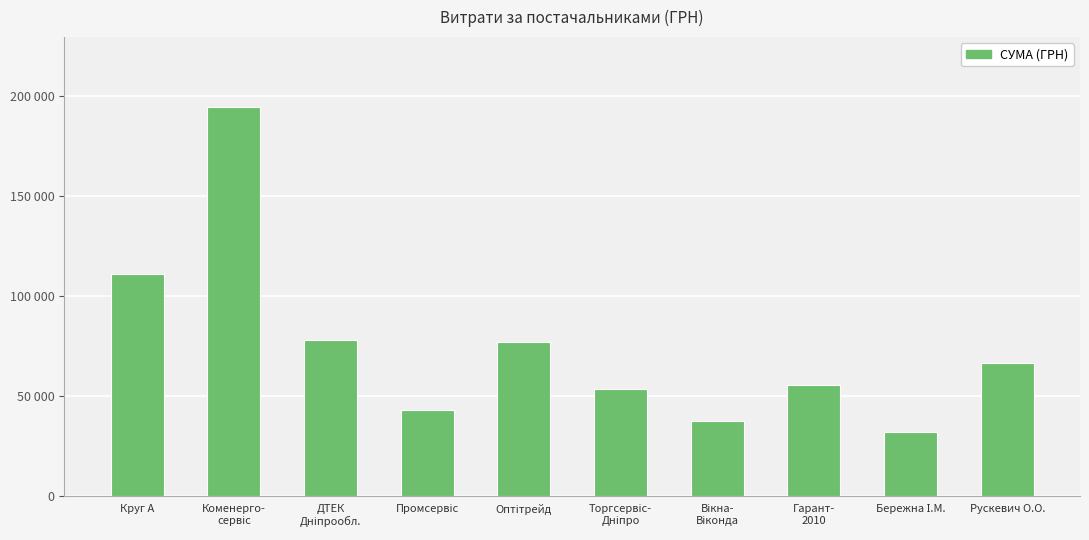

What is the difference between the maximum and minimum values?

162497.1